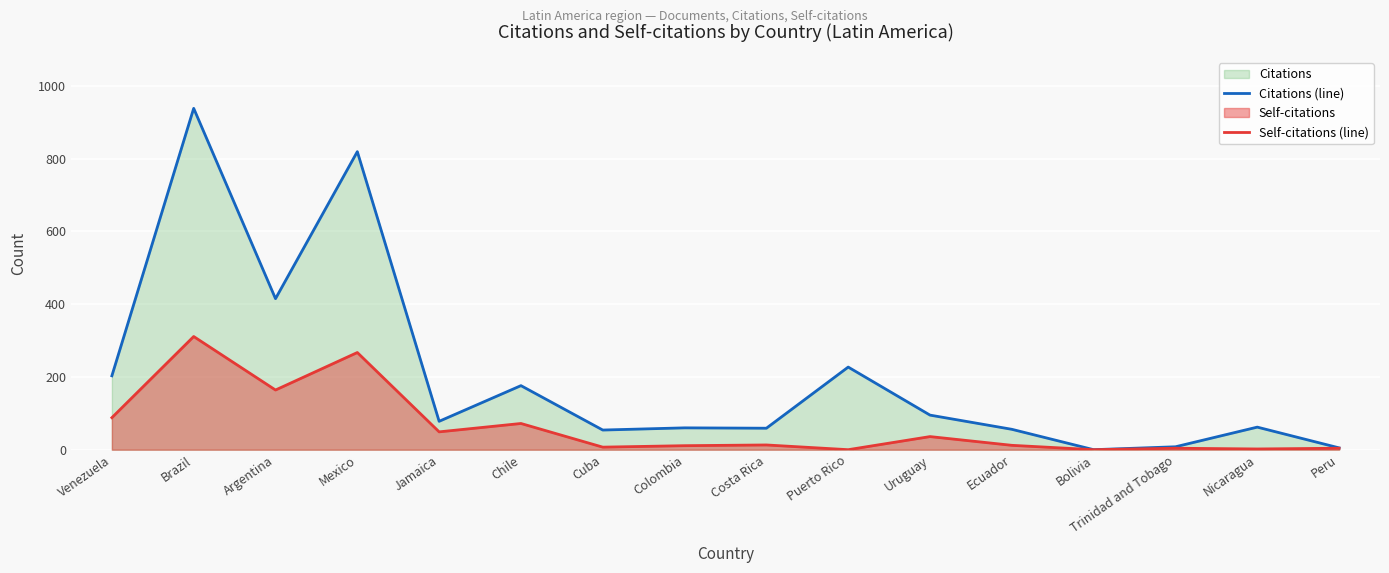

How many lines are shown in the chart?

2